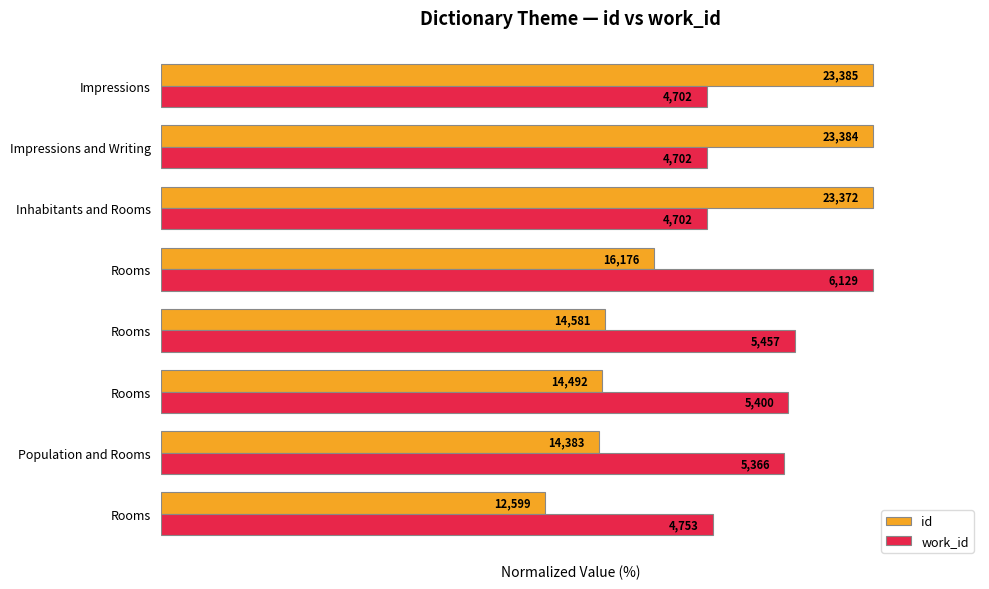

What are all the series names shown in the legend?

id, work_id